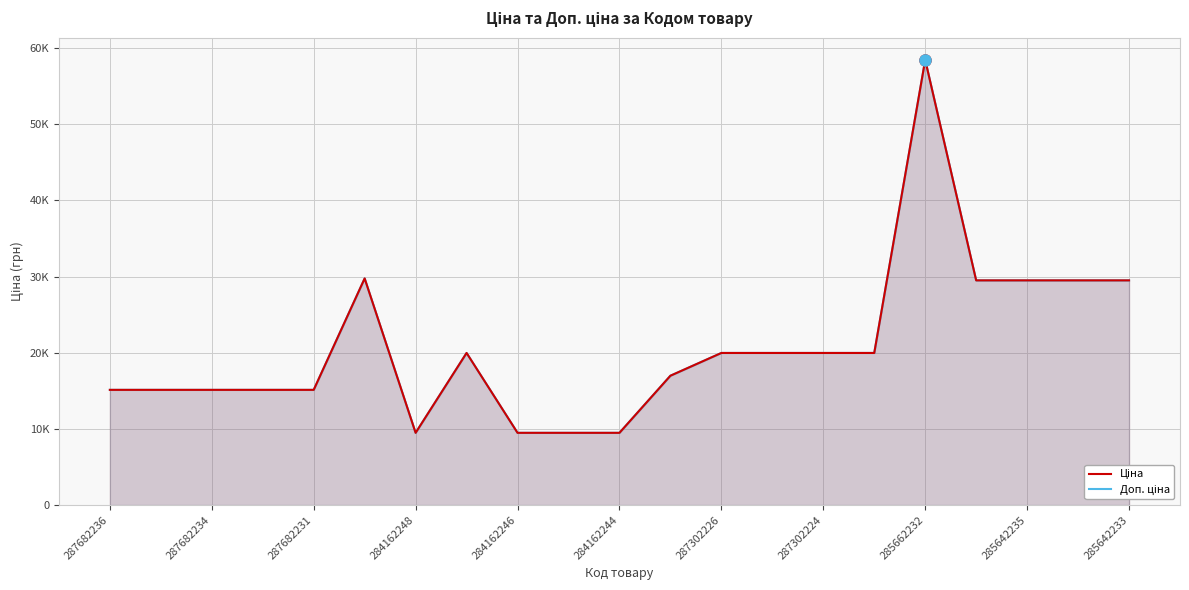

True or false: Ціна and Доп. ціна intersect in this chart.

False